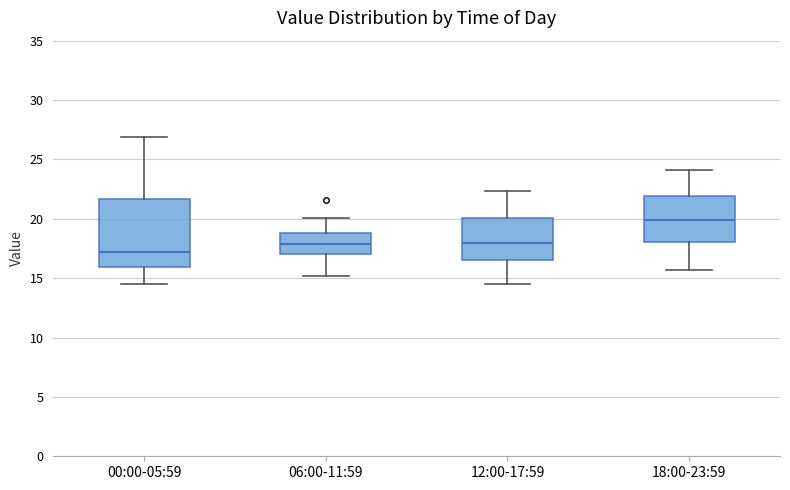

Reading left to right, read every box against the y-axis: the position of its median line, the range the box covers, and the ends of its whiskers. The values are not printed on the chart, so give them approximately, as read against the axis.

00:00-05:59: median 17.0, box 16.0 to 21.5, whiskers 14.5 to 27.0
06:00-11:59: median 18.0, box 17.0 to 19.0, whiskers 15.0 to 20.0
12:00-17:59: median 18.0, box 16.5 to 20.0, whiskers 14.5 to 22.5
18:00-23:59: median 20.0, box 18.0 to 22.0, whiskers 15.5 to 24.0